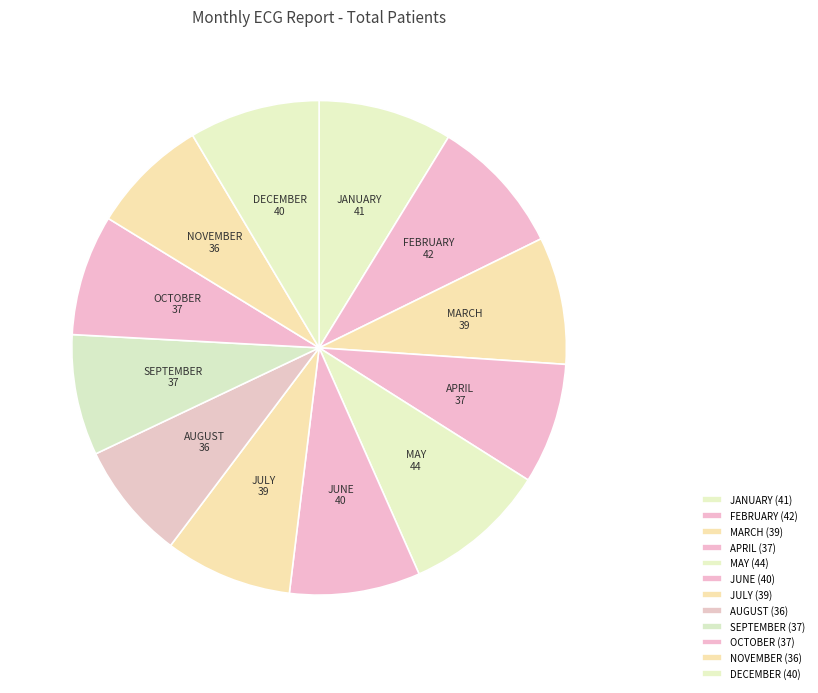

Is it true that JANUARY is 9% of the pie?

True